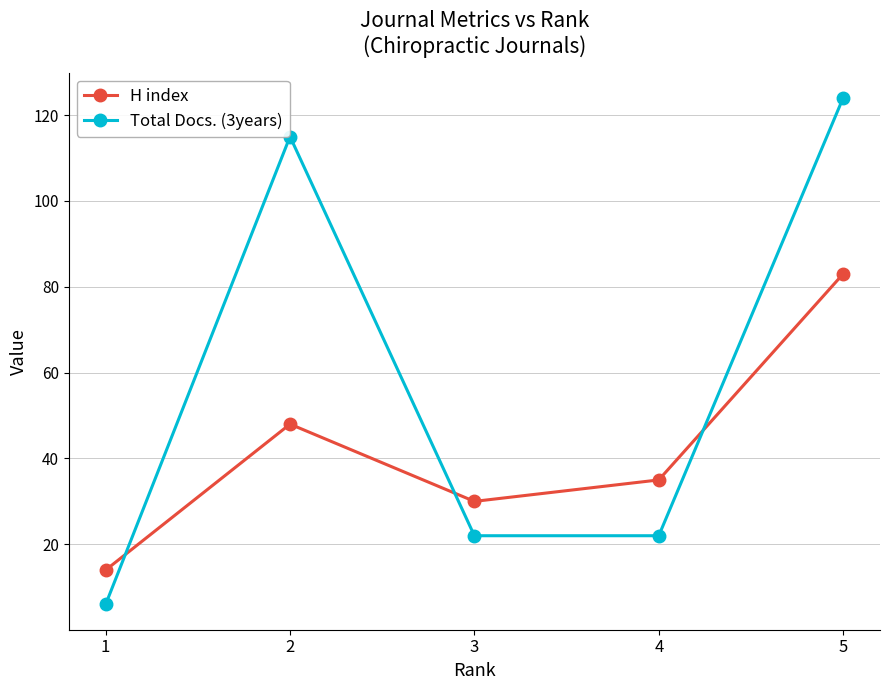

What is the value of the H index point at the 4th from the left?

35